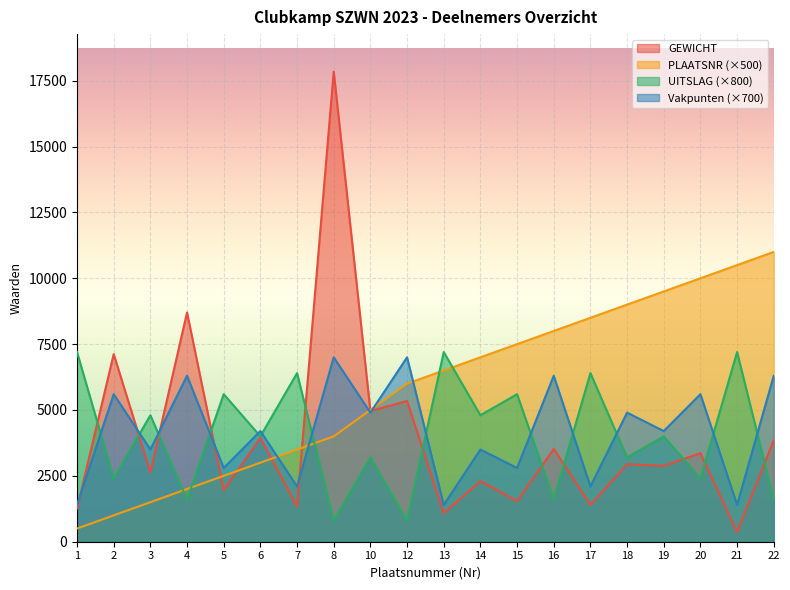

How many lines are shown in the chart?

4